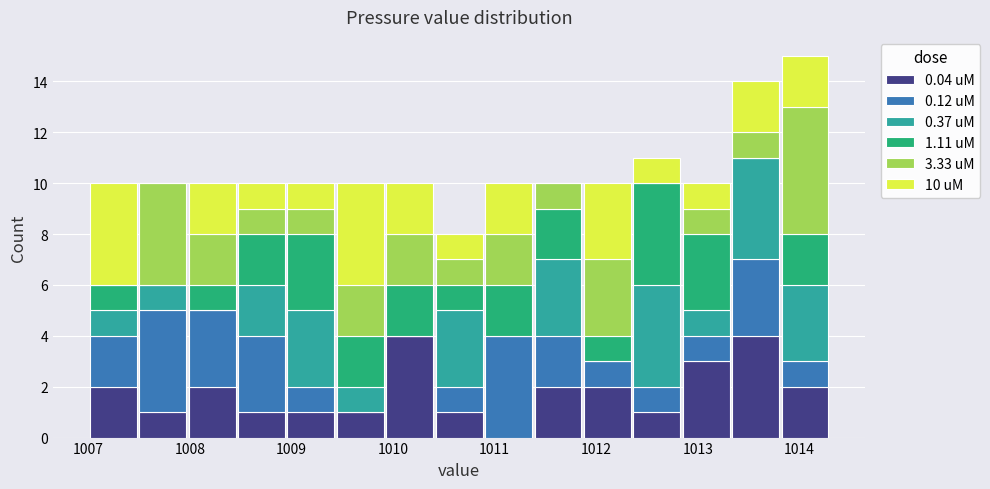

Reading left to right, transcribe this chart: for each stacked bar, give the range it covers on the x-axis and its total height. Neither the bar edges nor the heights are printed on the chart, so give them approximately, as read against the axes.

1007.0 to 1007.5: 10
1007.5 to 1008.0: 10
1008.0 to 1008.5: 10
1008.5 to 1008.9: 10
1008.9 to 1009.4: 10
1009.4 to 1009.9: 10
1009.9 to 1010.4: 10
1010.4 to 1010.9: 8
1010.9 to 1011.4: 10
1011.4 to 1011.9: 10
1011.9 to 1012.4: 10
1012.4 to 1012.8: 11
1012.8 to 1013.3: 10
1013.3 to 1013.8: 14
1013.8 to 1014.3: 15